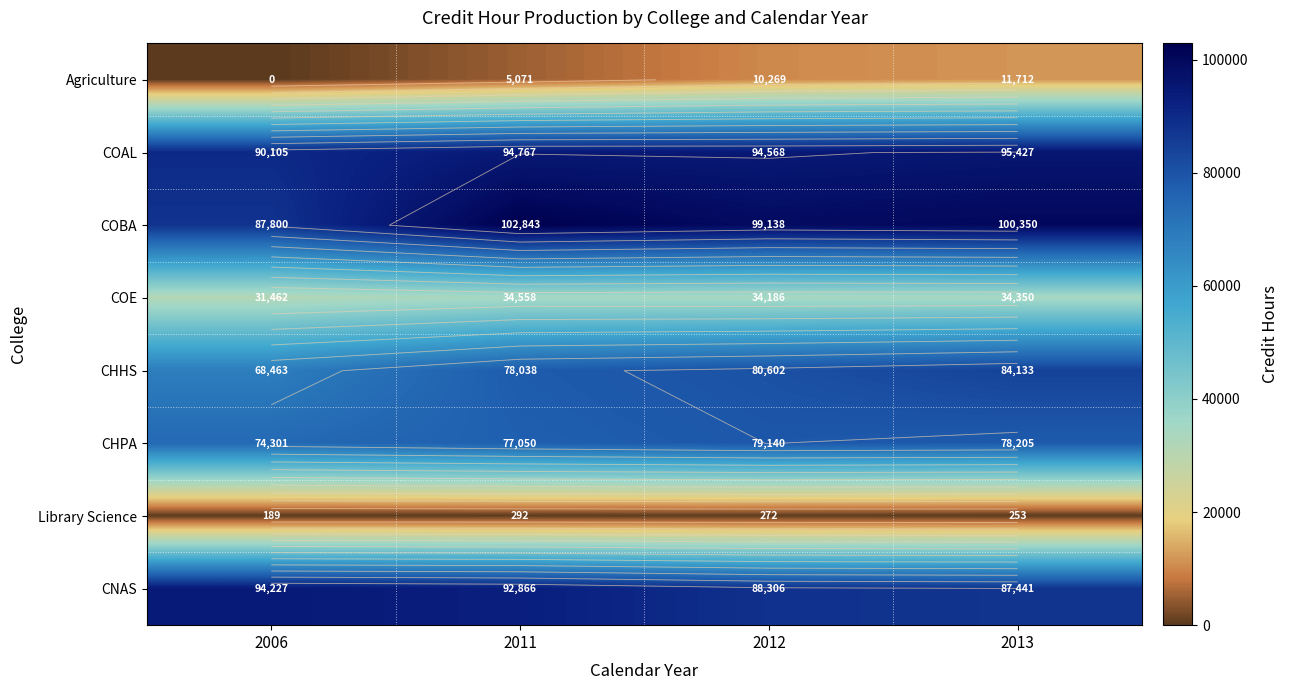

Which category has the highest value in the Library Science series?

2011